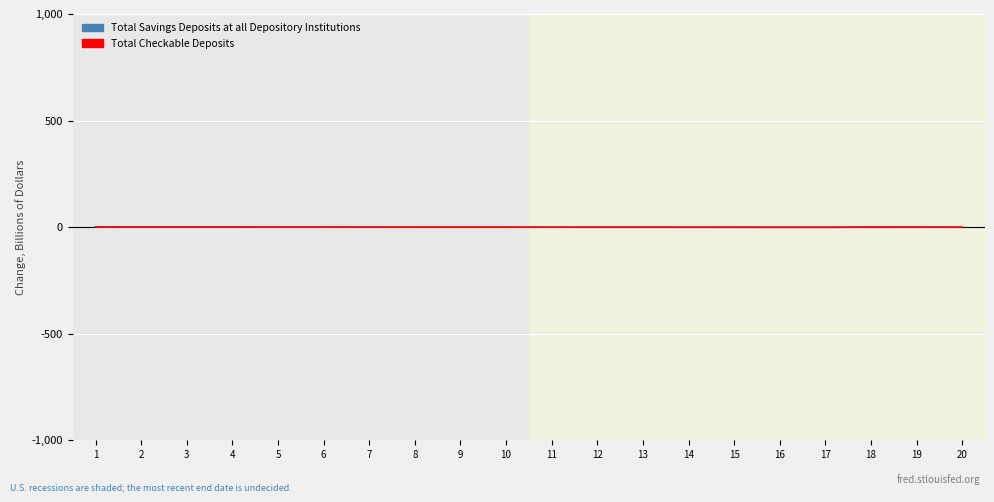

Rank the series by their maximum value, from lowest to highest.

Total Savings Deposits at all Depository Institutions, Total Checkable Deposits